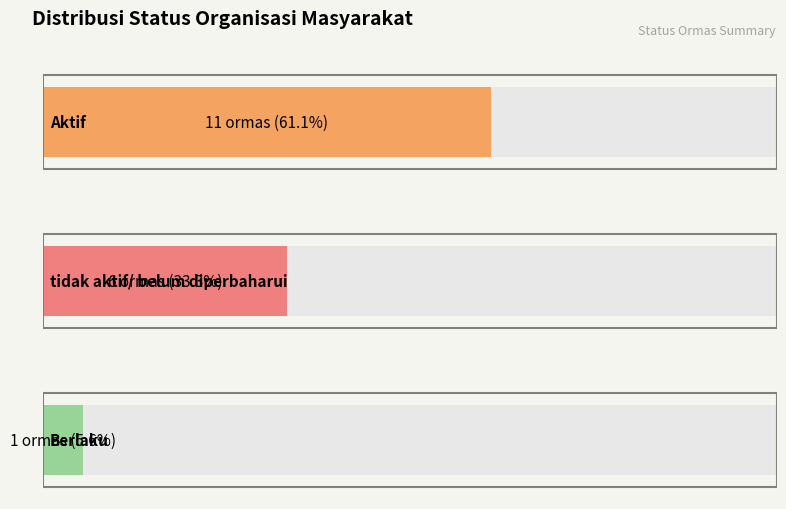

What is the minimum value shown in the chart?

1